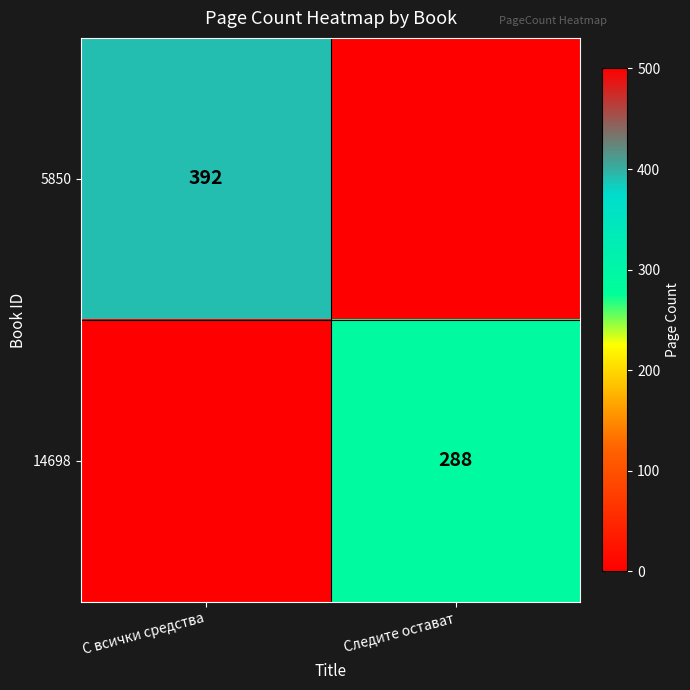

Is it true that 14698 equals 184 at Следите остават?

False